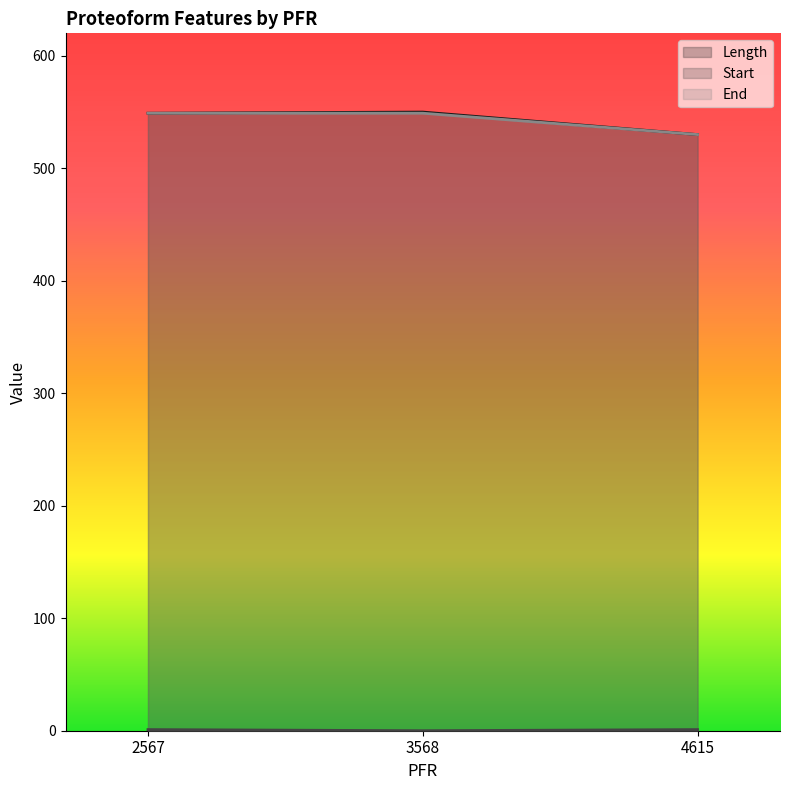

Between 2567 and 4615, which series saw the biggest shift?

Length